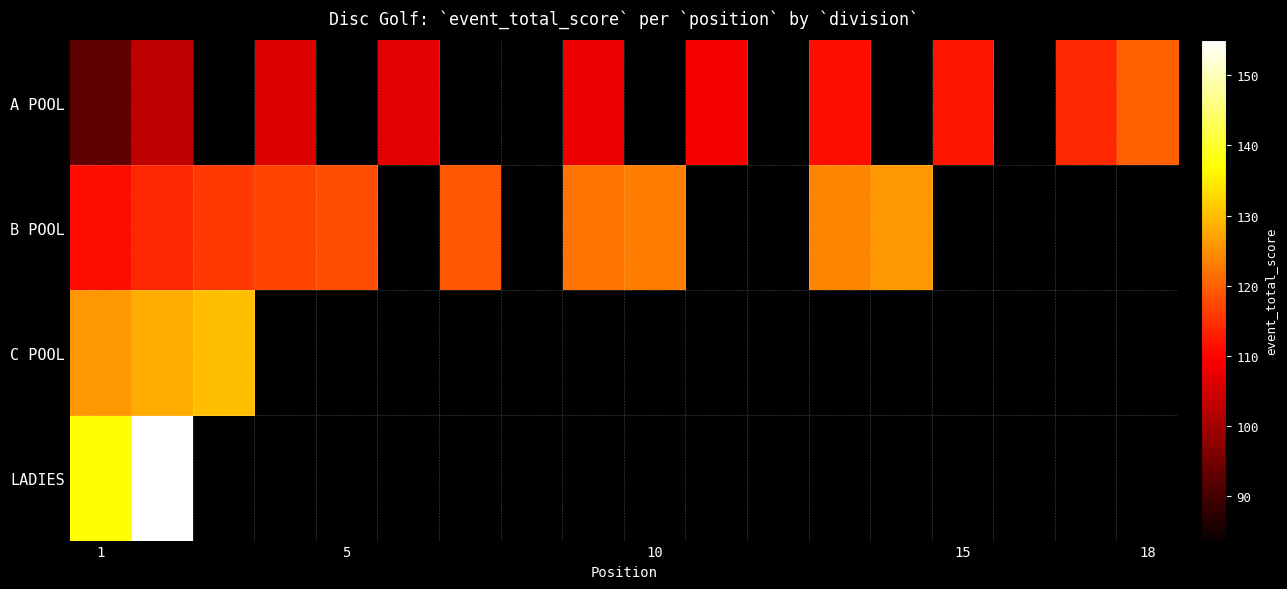

Which series has the widest spread of values?

A POOL